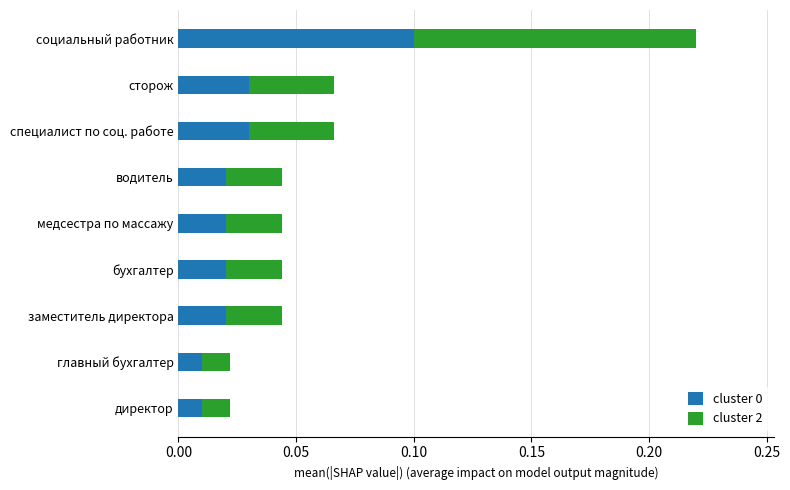

Is it true that cluster 0 equals 0.0 at социальный работник?

False